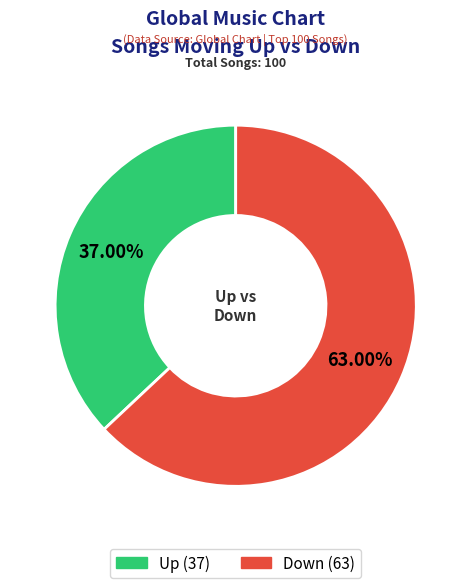

Count the number of slices in the pie.

2